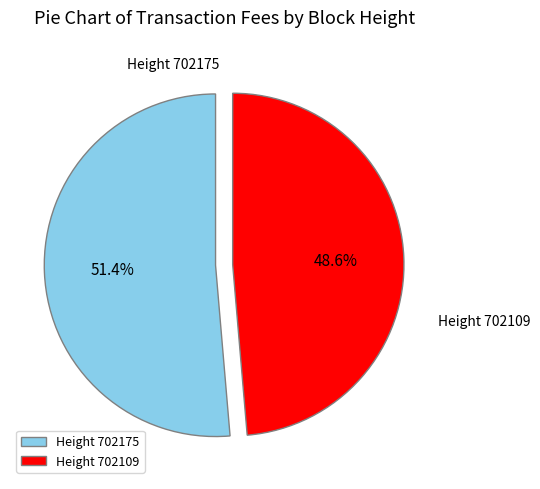

How many segments does this pie chart have?

2